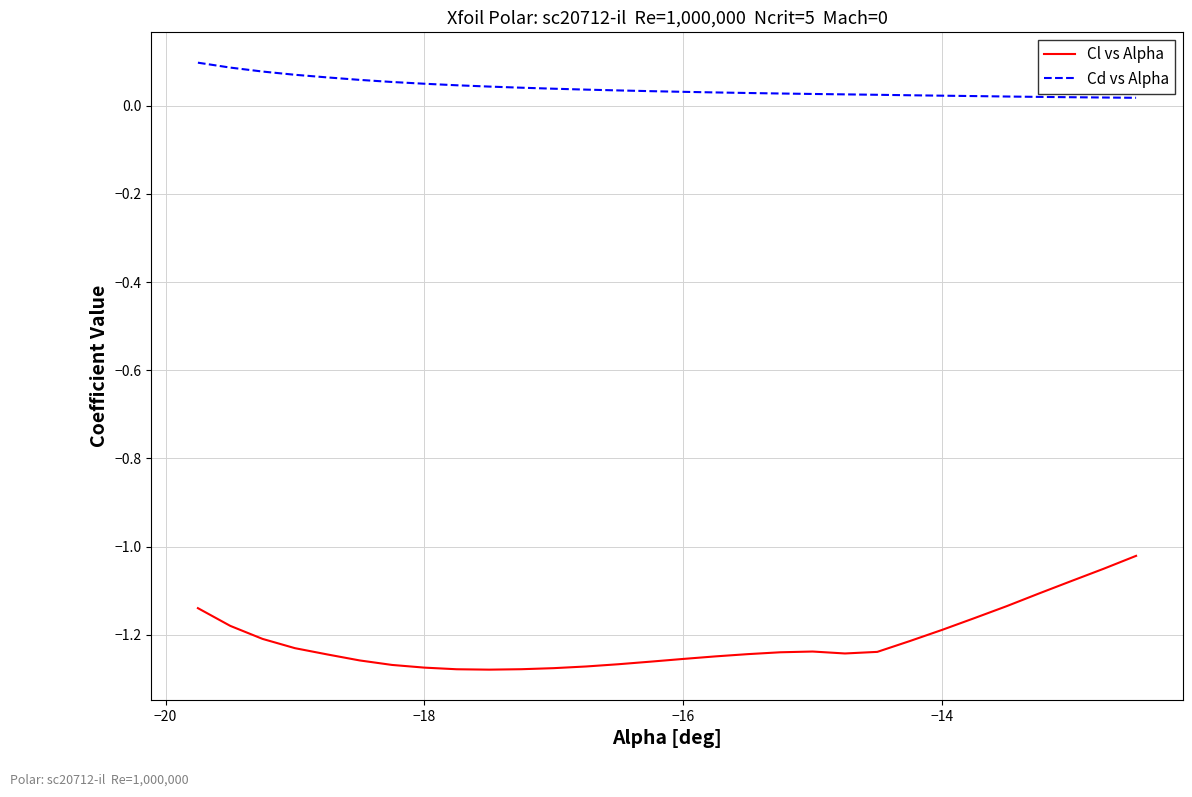

True or false: Cl vs Alpha and Cd vs Alpha cross at least once.

False